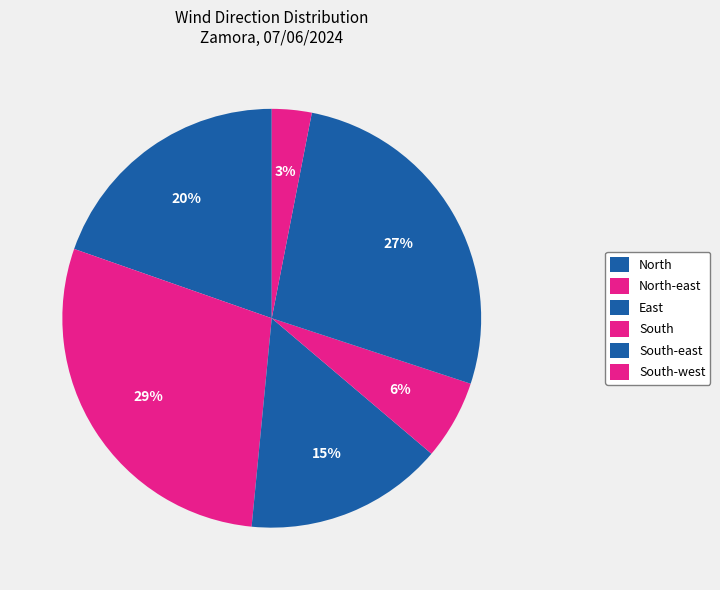

How many slices are in this pie chart?

6